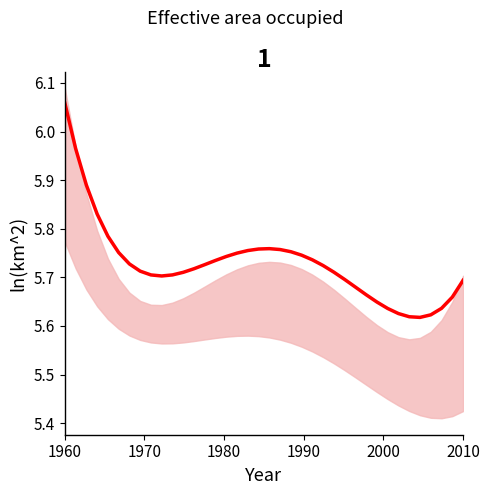

What is the minimum value shown in the chart?

5.6